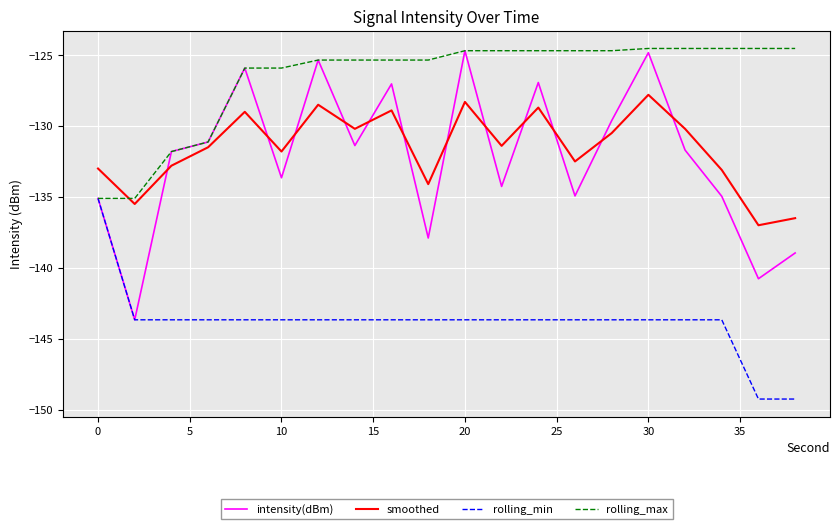

Which series has the widest spread of values?

intensity(dBm)